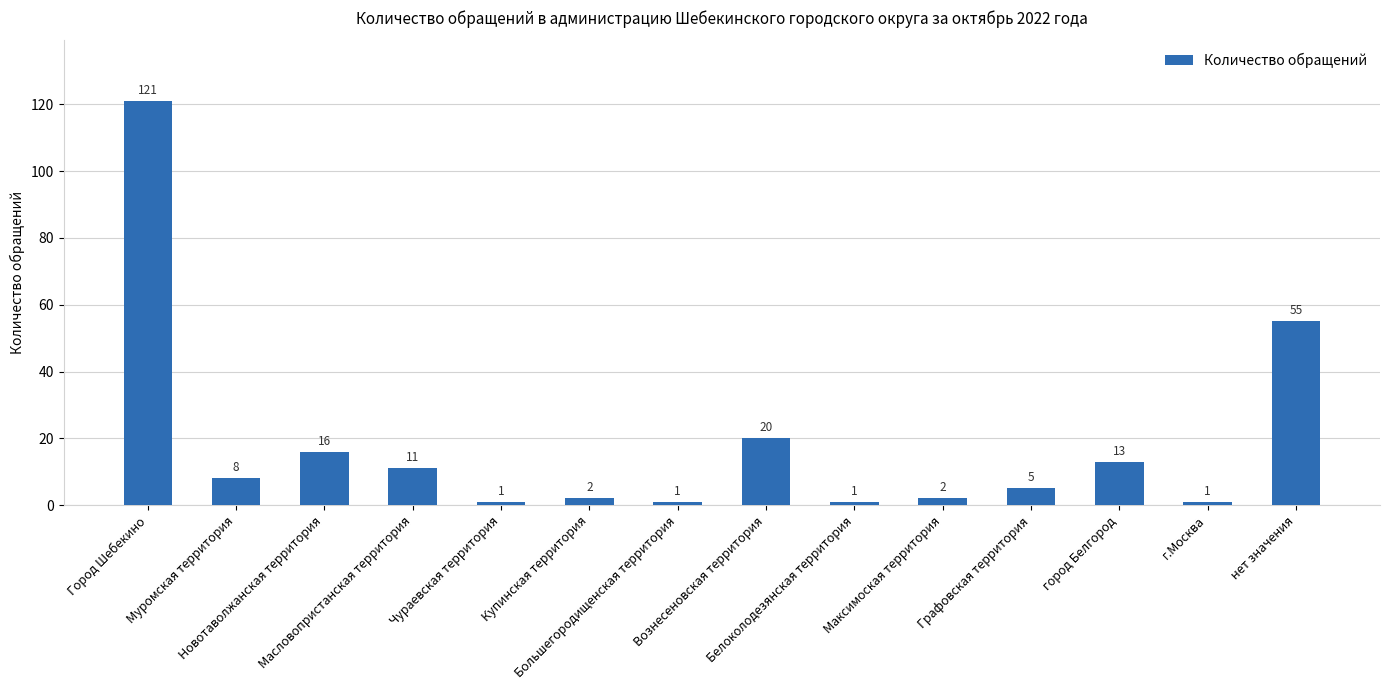

Count the number of categories in the chart.

14